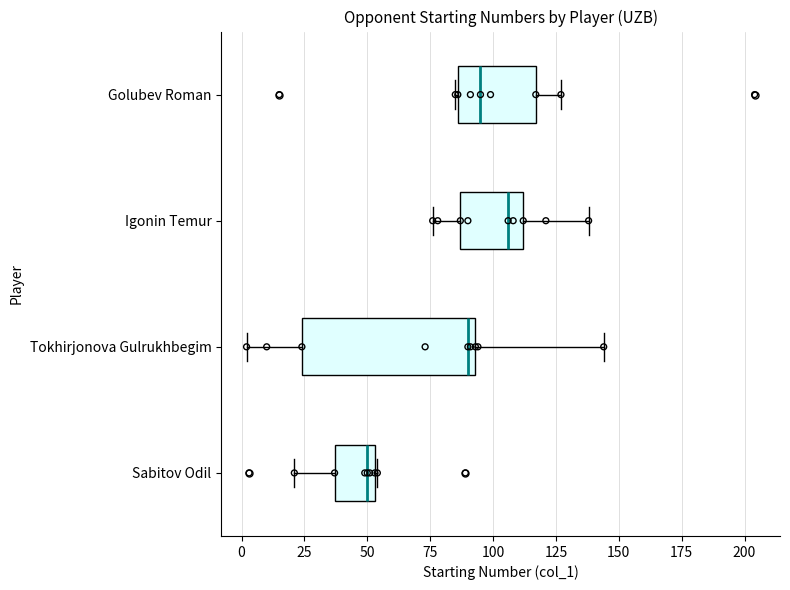

Reading bottom to top, read every box against the x-axis: the position of its median line, the range the box covers, and the ends of its whiskers. The values are not printed on the chart, so give them approximately, as read against the axis.

Sabitov Odil: median 50, box 35 to 55, whiskers 20 to 55
Tokhirjonova Gulrukhbegim: median 90, box 25 to 95, whiskers 0 to 145
Igonin Temur: median 105, box 85 to 110, whiskers 75 to 140
Golubev Roman: median 95, box 85 to 115, whiskers 85 to 125